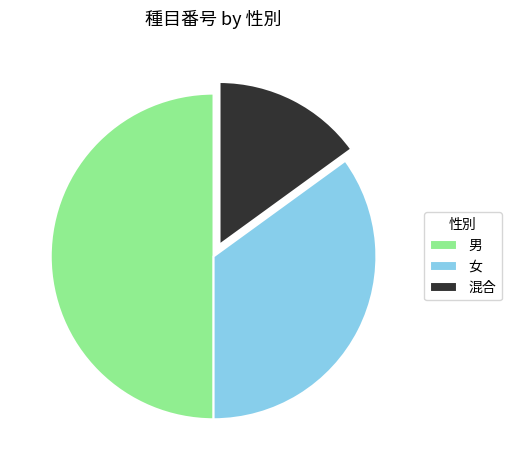

True or false: 女 accounts for 24% of the total.

False